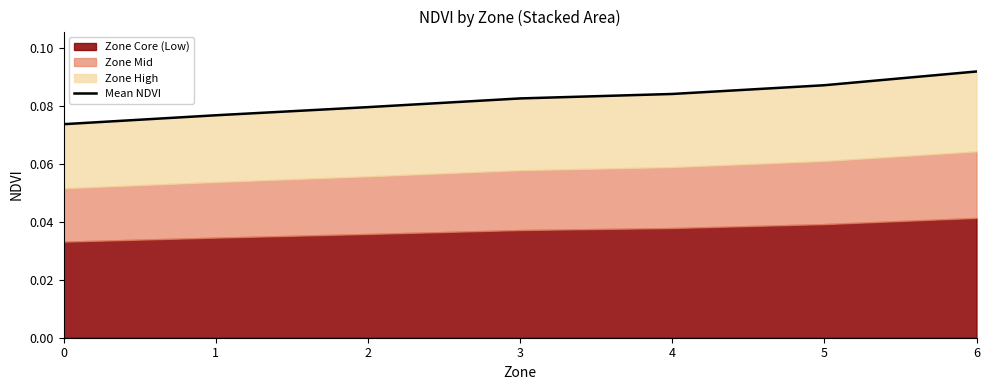

What is the average value?

0.1